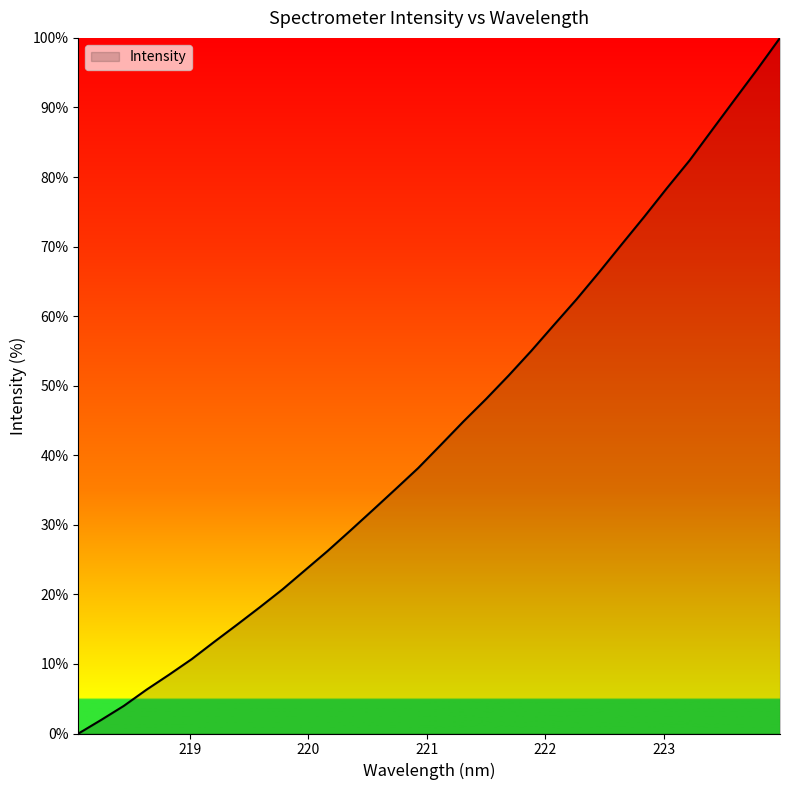

What is the difference between the maximum and minimum values?

100.0